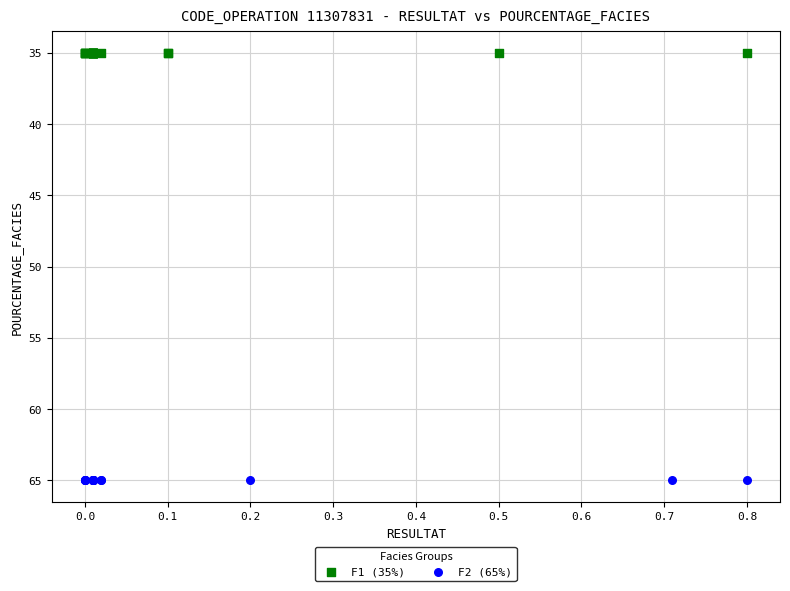

Which series reaches the maximum Y coordinate?

F2 (65%)